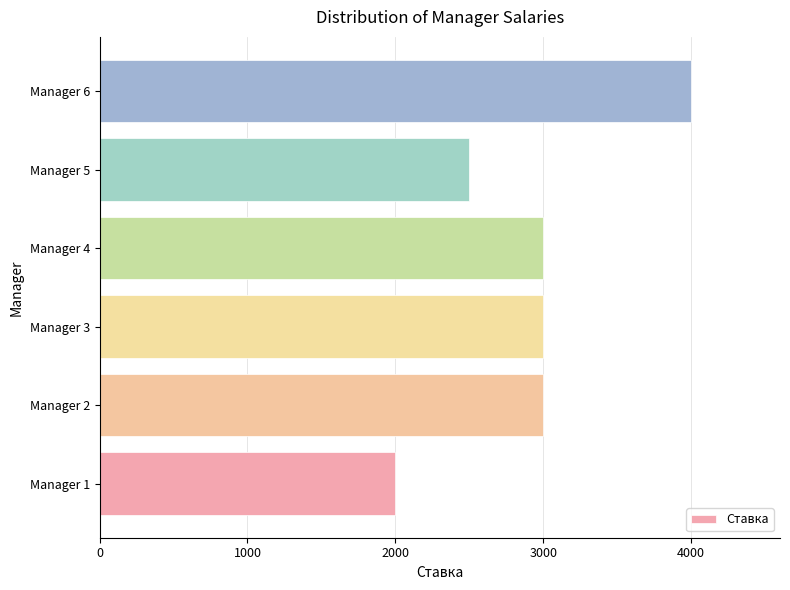

How many categories are shown in the chart?

6